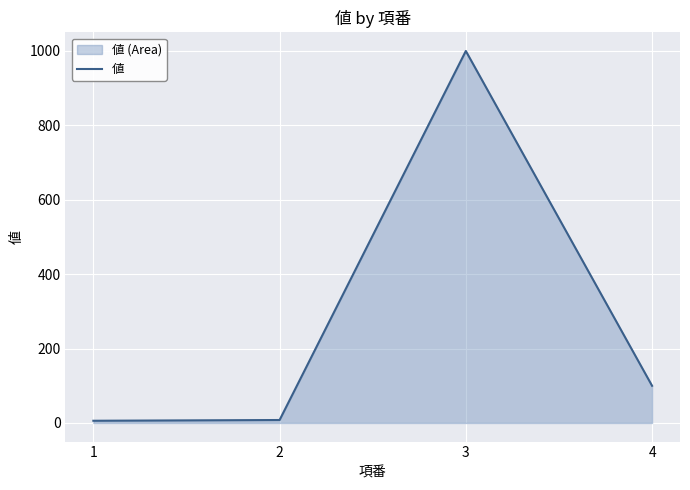

How many lines are shown in the chart?

1